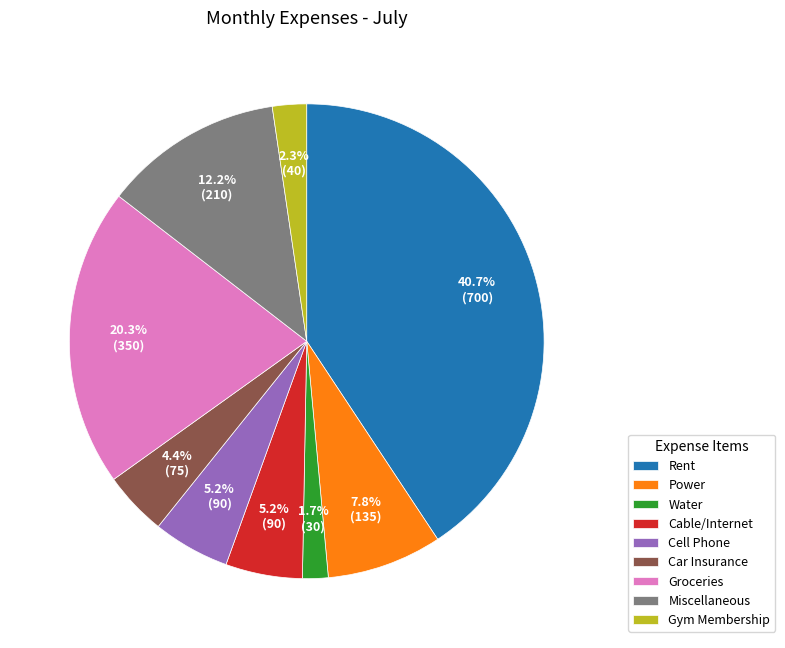

What is the ratio of the value at Groceries to the value at Power?

2.6